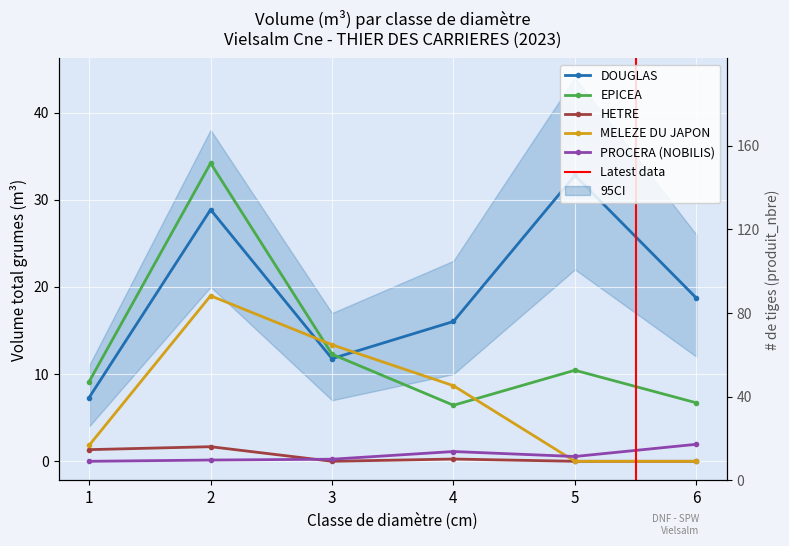

At which category is the sum across all series the highest?

2